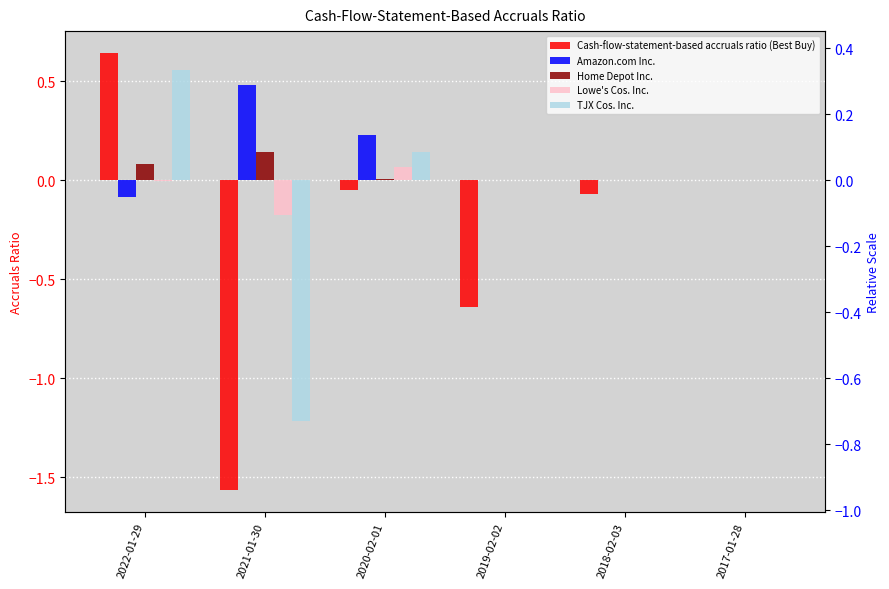

List the labels in order of Cash-flow-statement-based accruals ratio (Best Buy) value, largest first.

2022-01-29, 2017-01-28, 2020-02-01, 2018-02-03, 2019-02-02, 2021-01-30